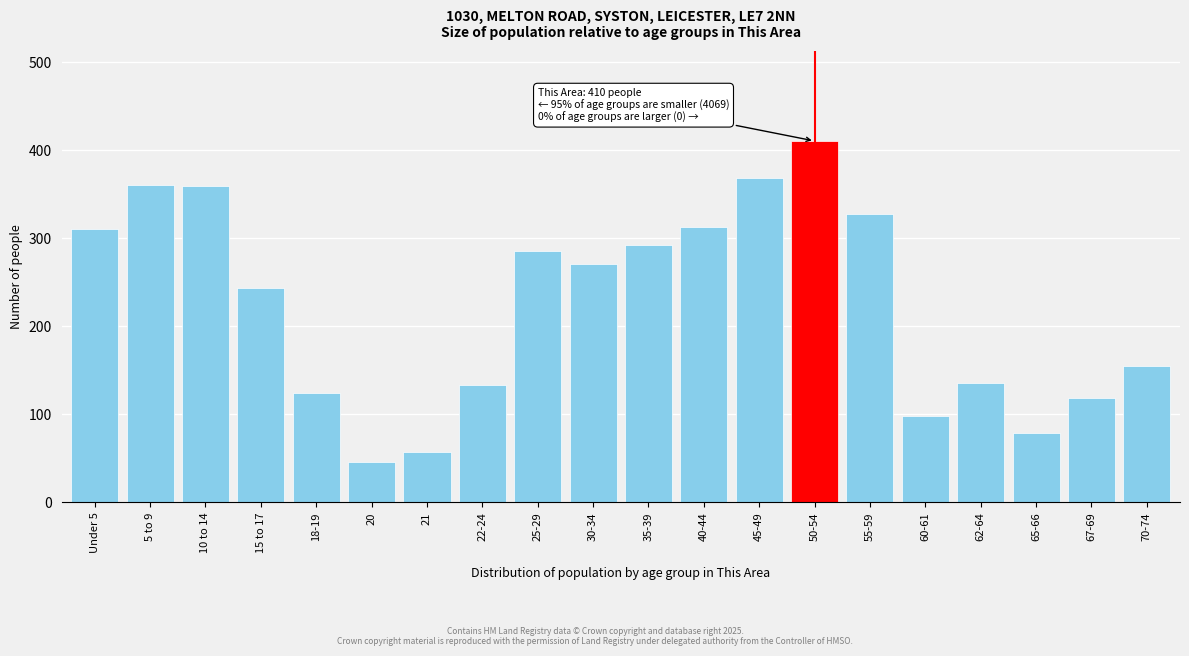

At which category does the chart reach its peak across all series?

50-54